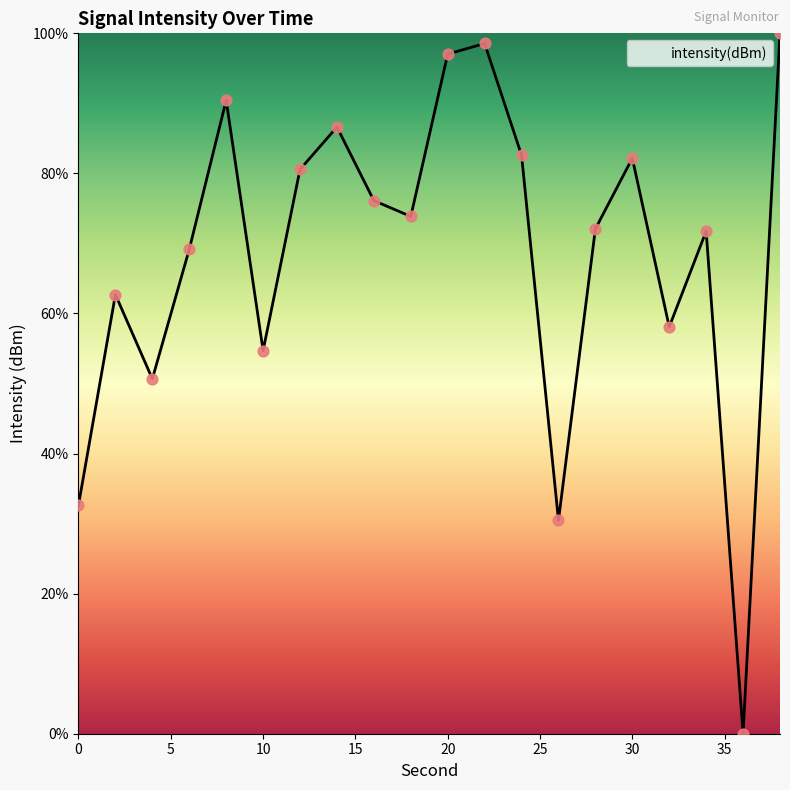

What is the greatest value displayed?

100.0